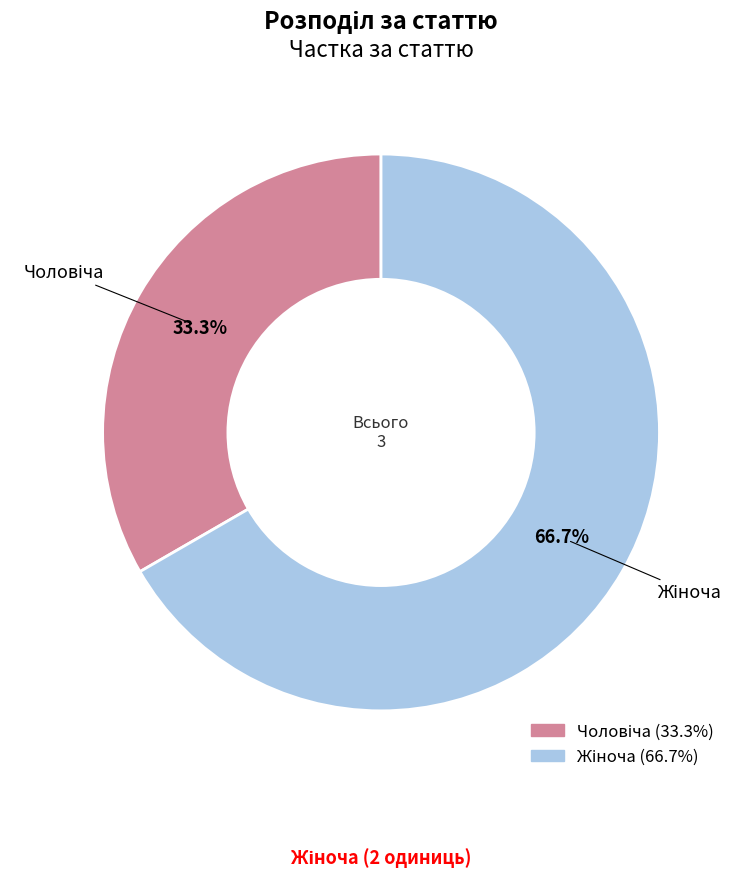

Does any single category account for the majority?

Yes